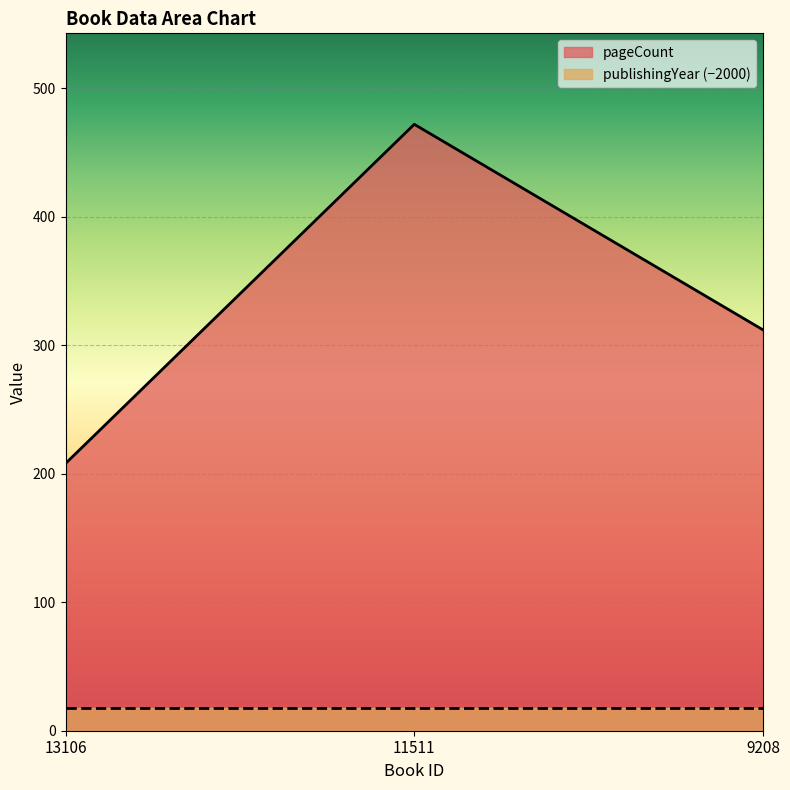

Between 11511 and 13106, which is larger?

11511